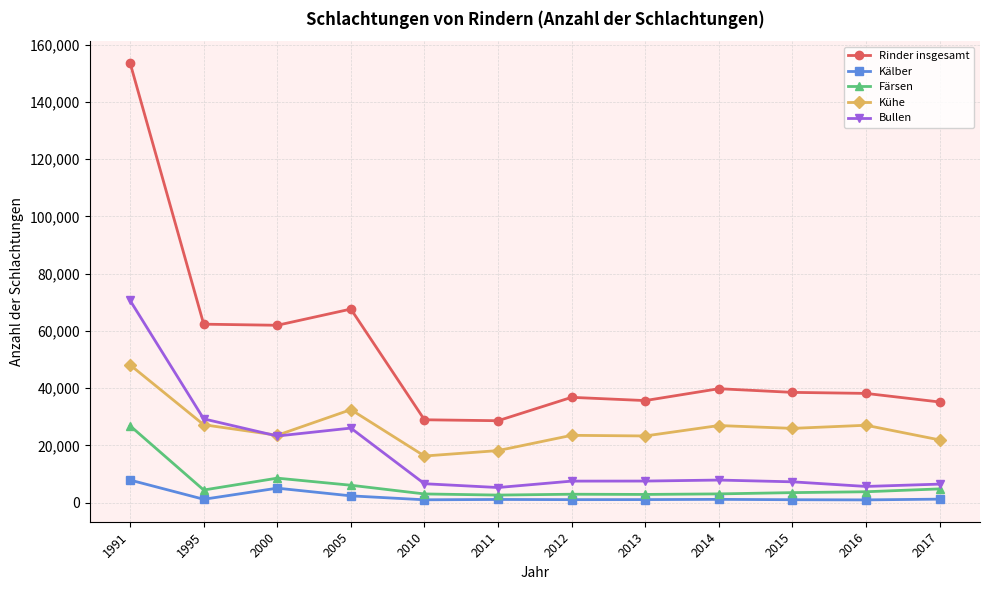

Does the chart have visible grid lines?

Yes